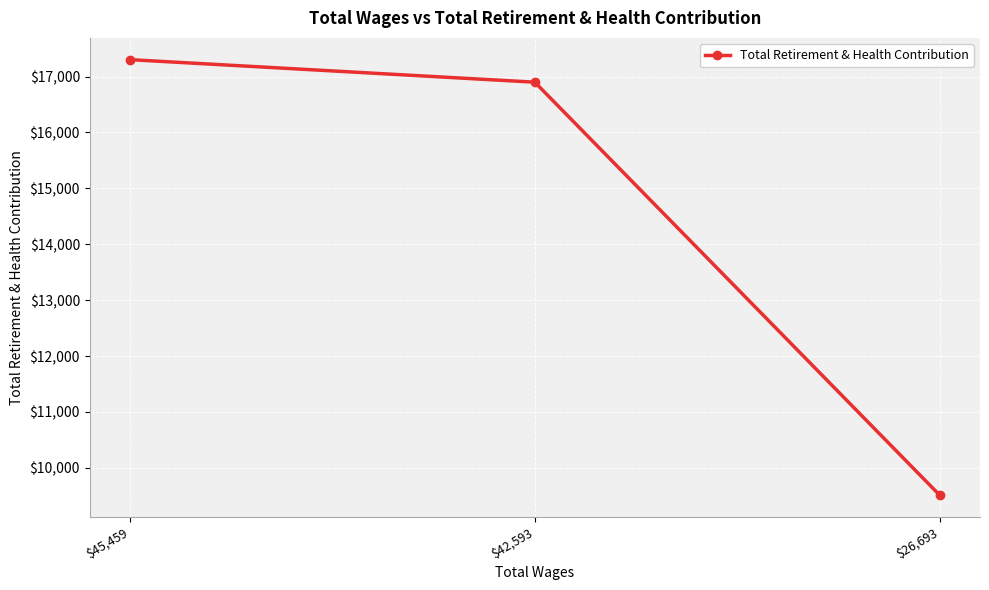

Which label corresponds to the smallest value in the chart?

$26,693